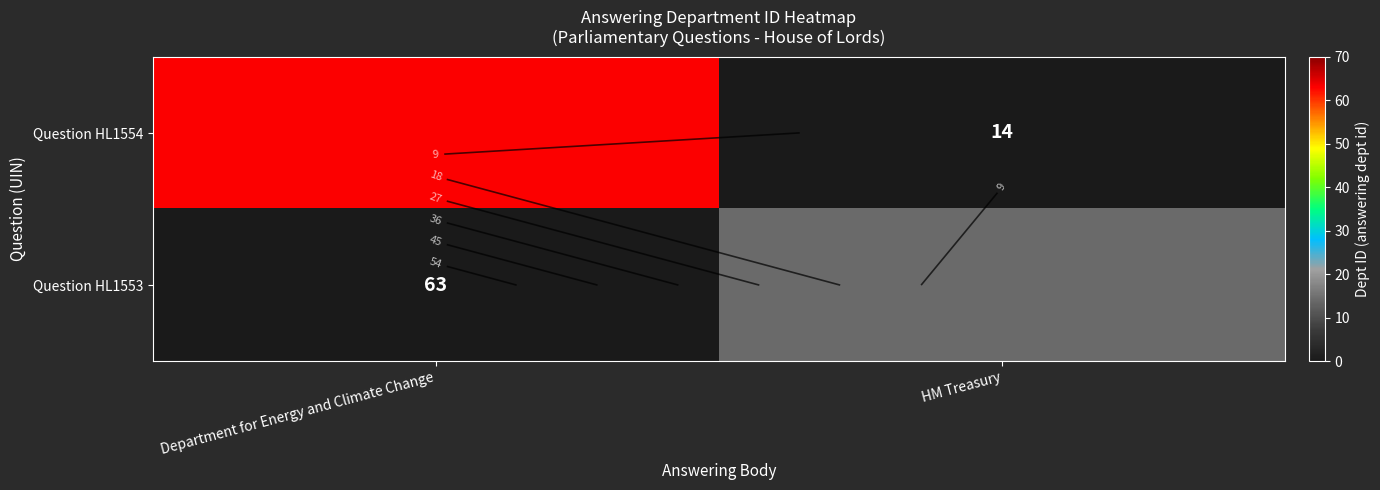

Between HM Treasury and Department for Energy and Climate Change, which is larger?

Department for Energy and Climate Change